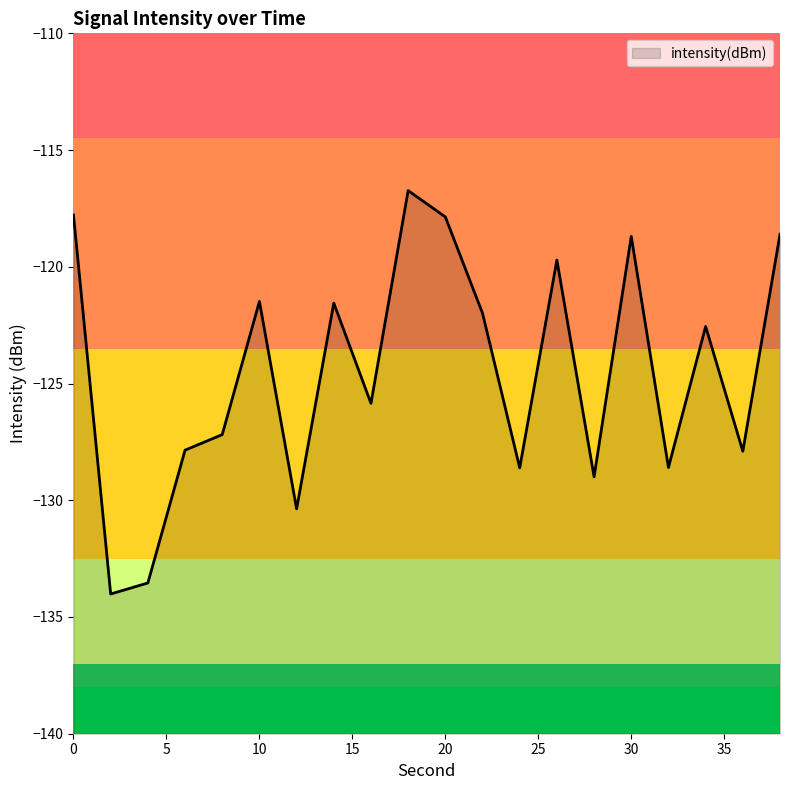

What is the value of the 16th point from the left?

-118.7